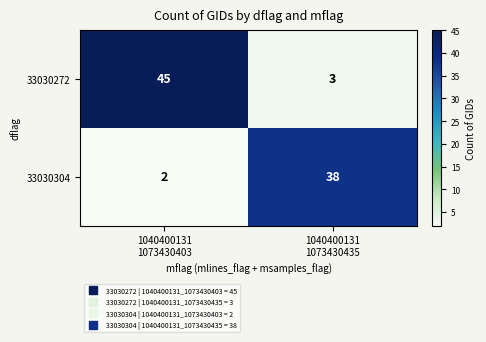

Reading left to right, what are all the values shown in this chart?

33030272: 45	3
33030304: 2	38